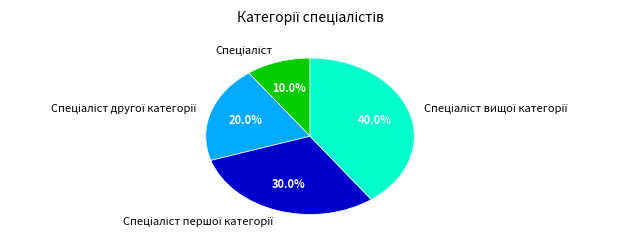

Is there any slice that represents more than half of the pie?

No